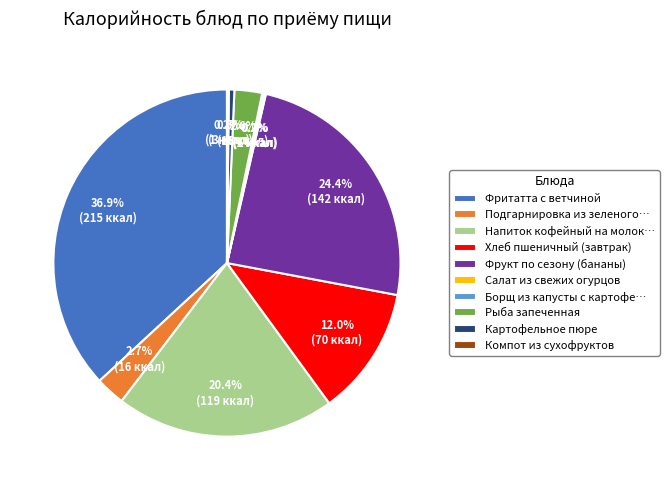

Which slice is the largest?

Фритатта с ветчиной